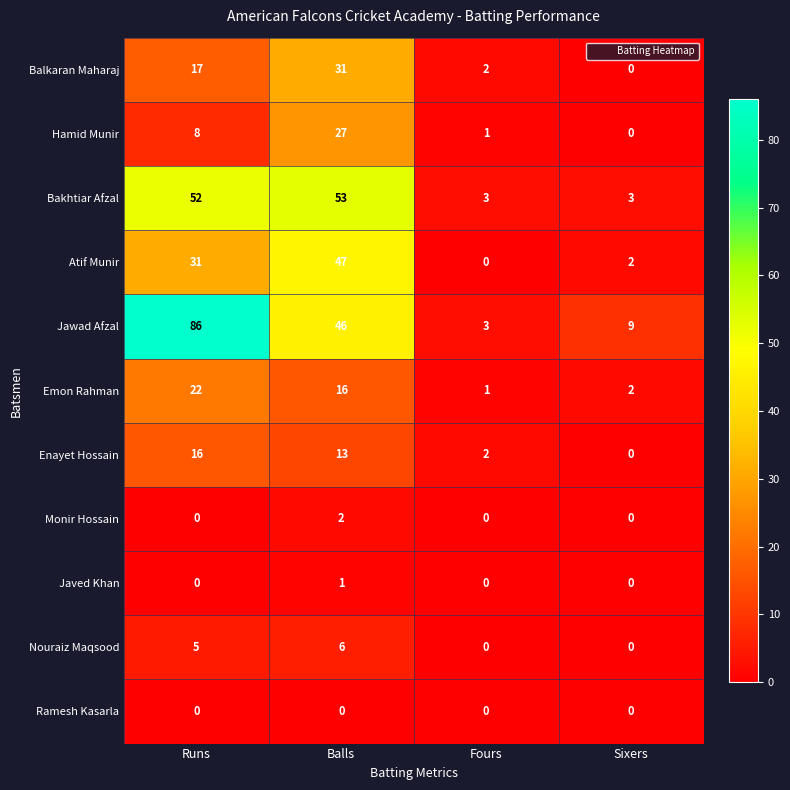

At which category is the sum across all series the highest?

Balls